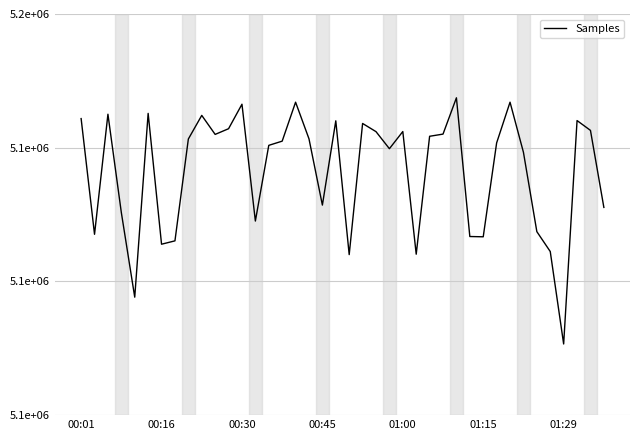

Does the chart have visible grid lines?

Yes